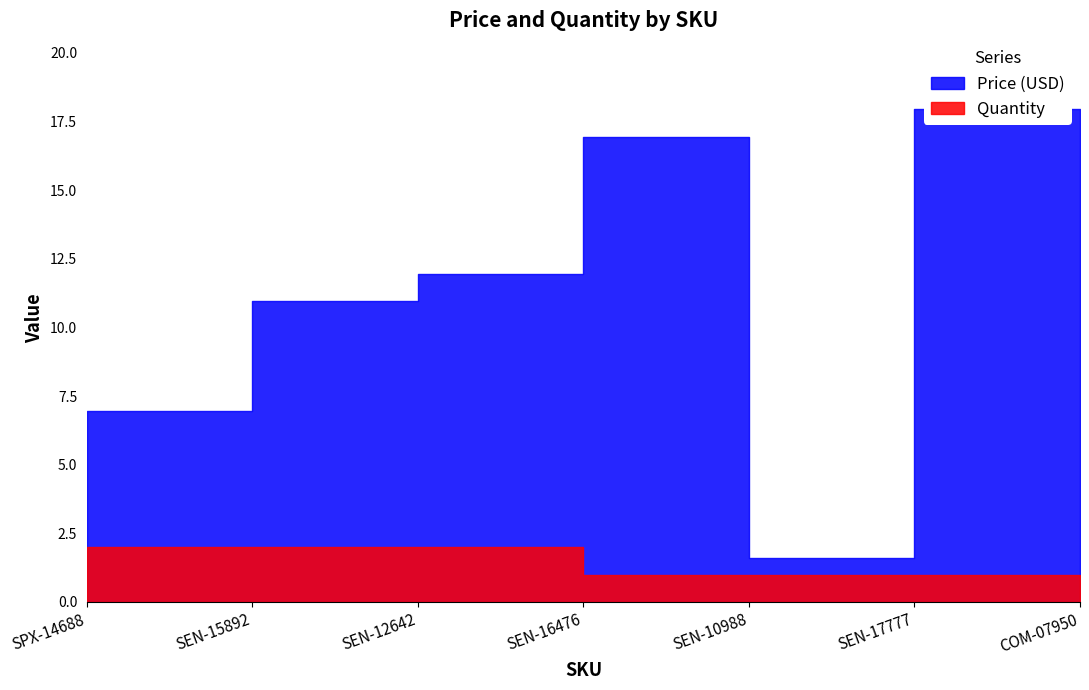

What value does the Price (USD) series have at SPX-14688?

7.0